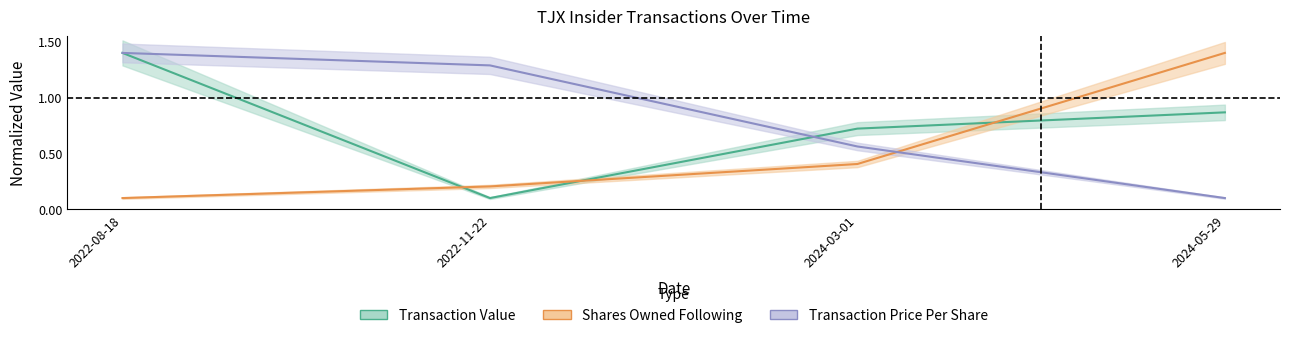

At which category is the sum across all series the highest?

2022-08-18